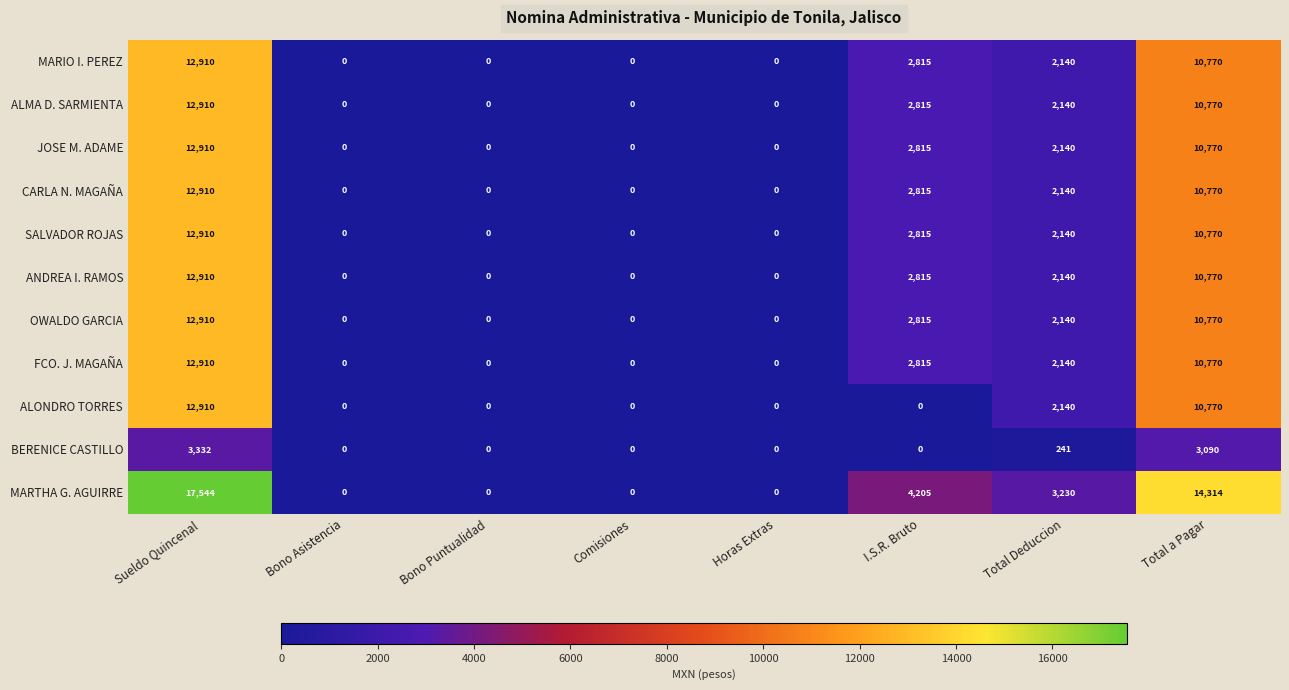

Count the CARLA N. MAGAÑA values in the range 0 to 10770.

7